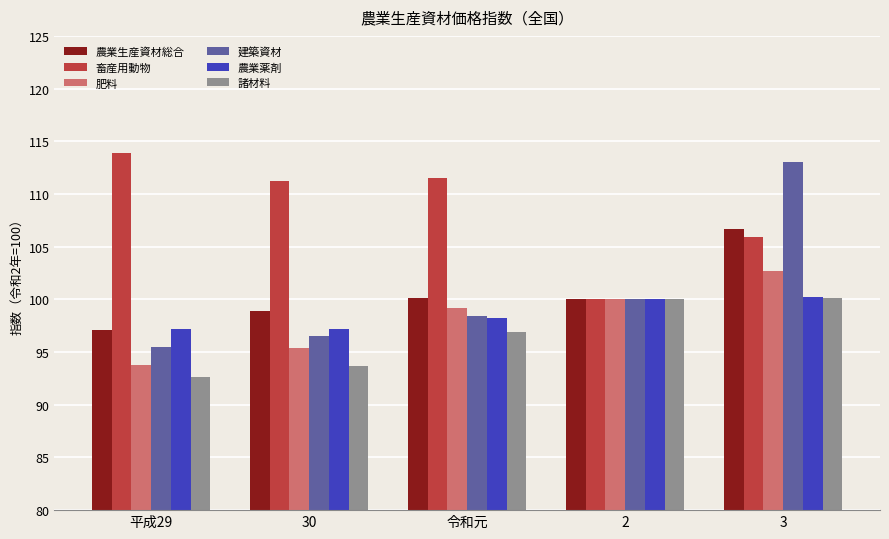

Which series has the largest total across all categories?

畜産用動物